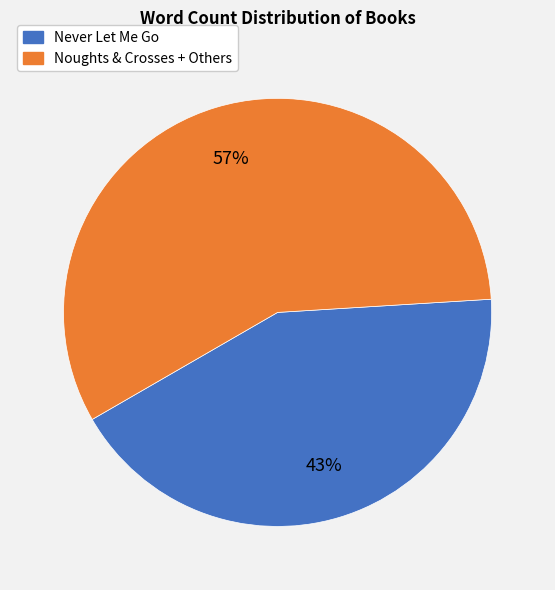

Which has a higher value, Never Let Me Go or Noughts & Crosses + Others?

Noughts & Crosses + Others